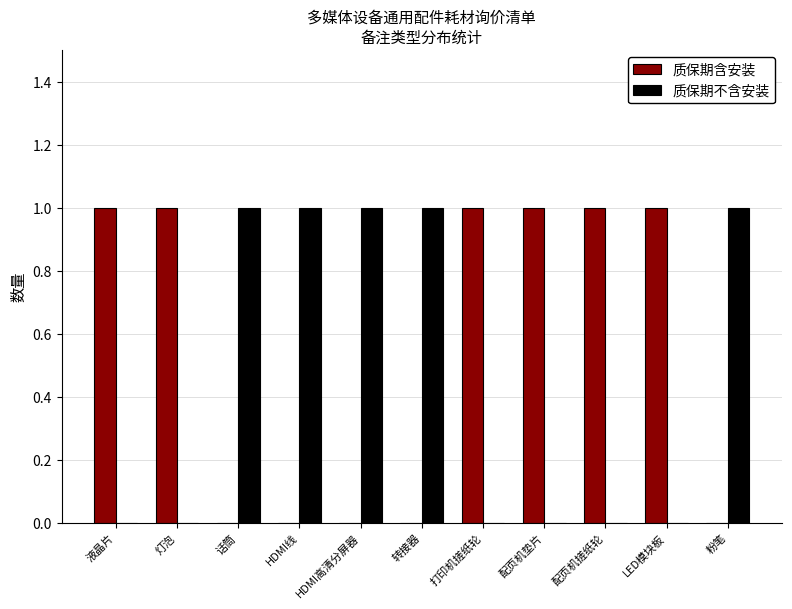

What is the total value across all series at 打印机搓纸轮?

1